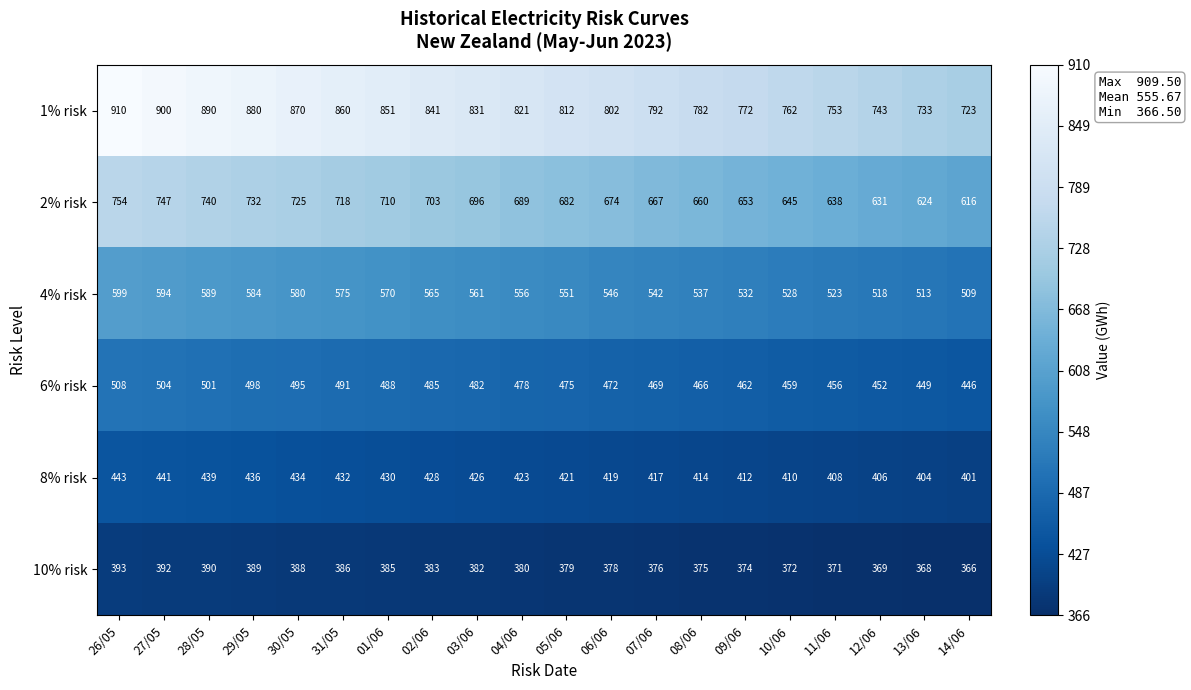

Which series has the largest total across all categories?

1% risk